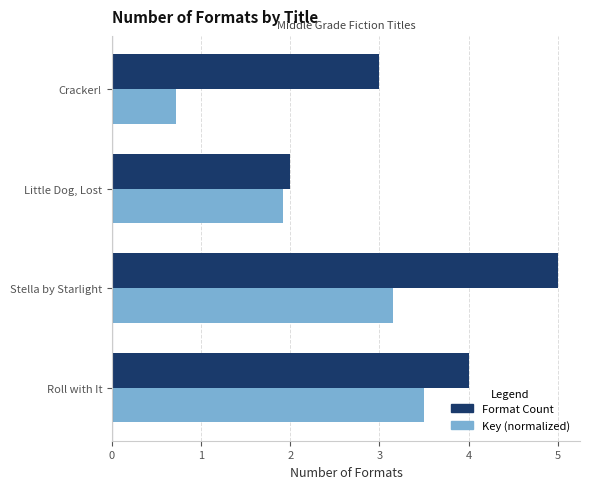

Is it true that Format Count equals 3.1 at Little Dog, Lost?

False